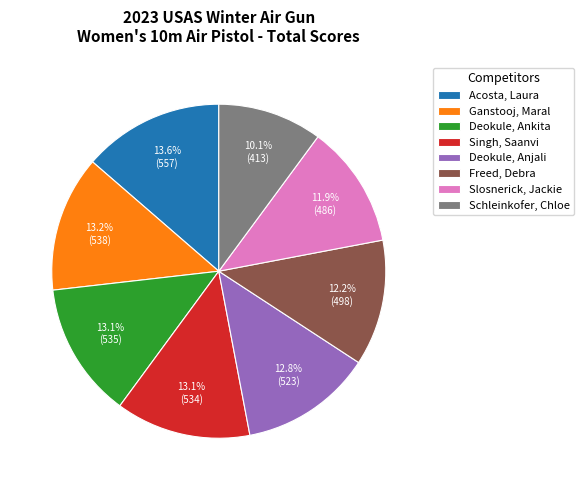

Between Acosta, Laura and Freed, Debra, which is larger?

Acosta, Laura